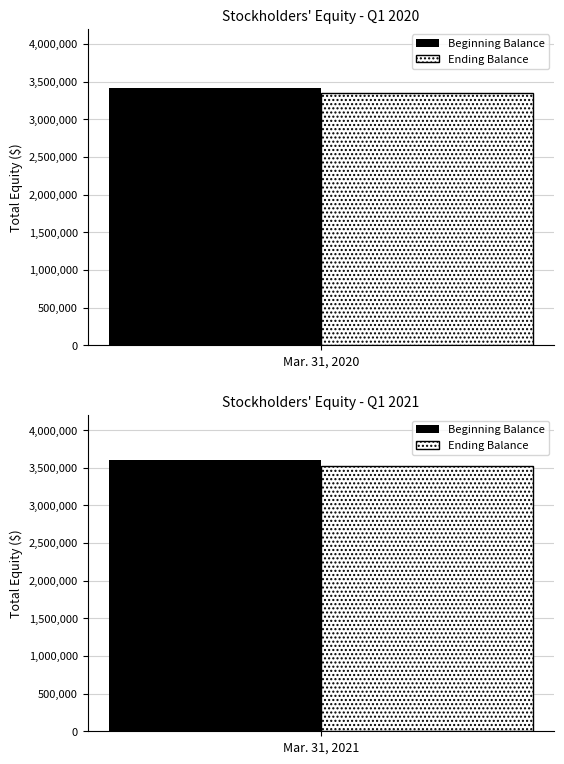

List the labels in order of Ending Balance value, largest first.

Mar. 31, 2021, Mar. 31, 2020